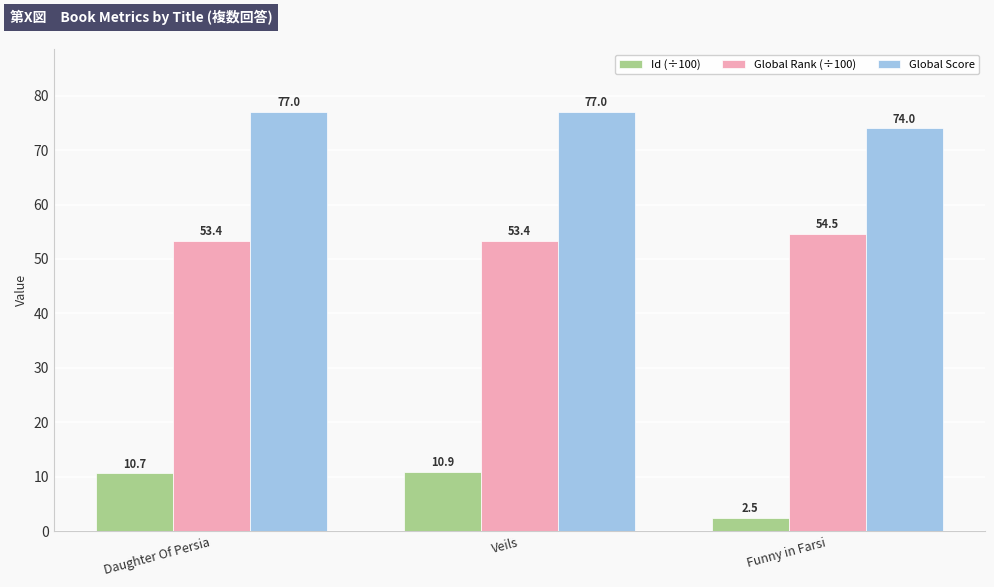

Which series has the largest total across all categories?

Global Score